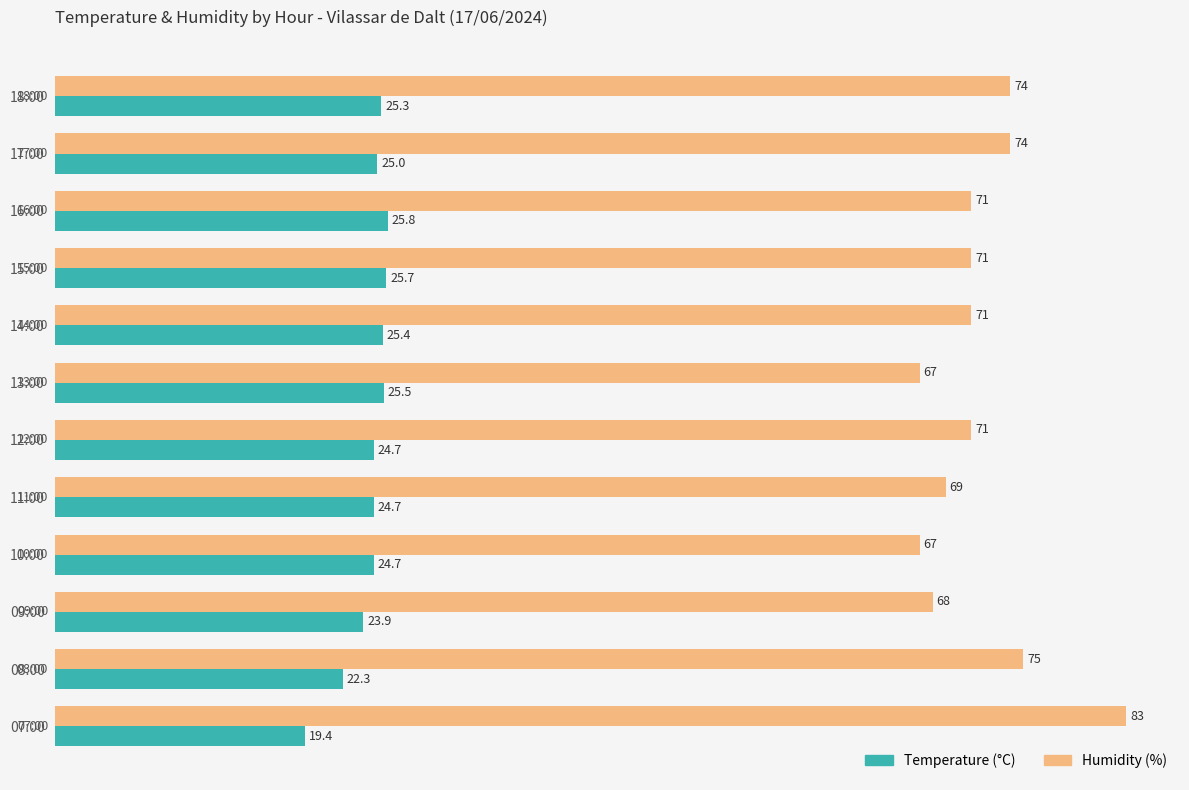

At which label does Temperature (°C) reach its minimum?

07:00